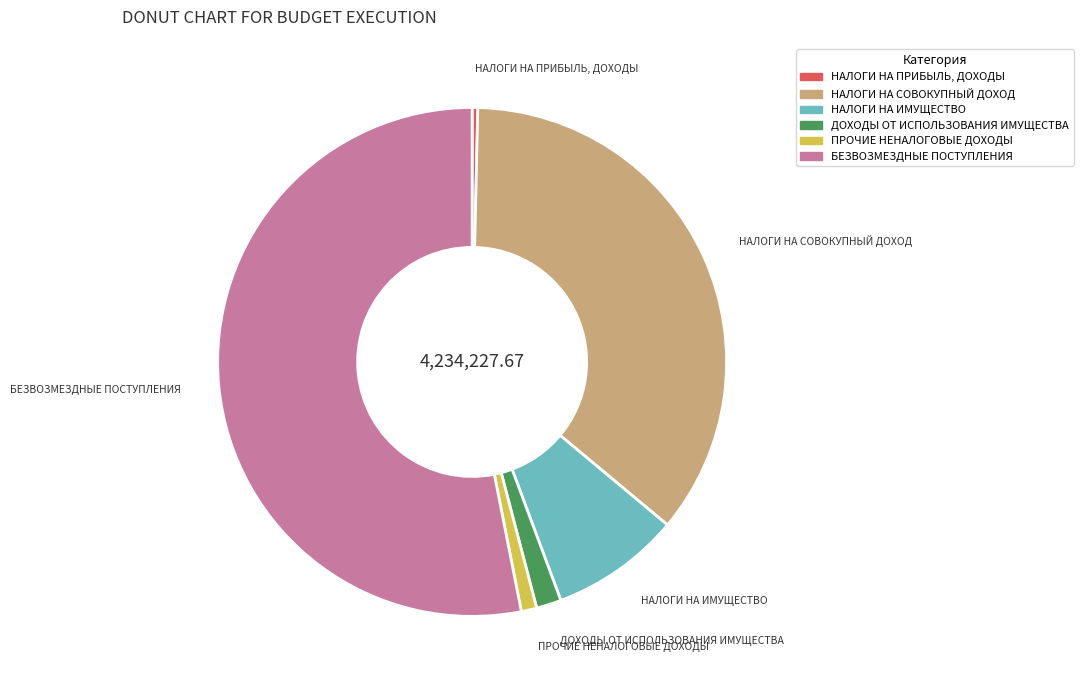

Rank the categories by value from lowest to highest.

НАЛОГИ НА ПРИБЫЛЬ, ДОХОДЫ, ПРОЧИЕ НЕНАЛОГОВЫЕ ДОХОДЫ, ДОХОДЫ ОТ ИСПОЛЬЗОВАНИЯ ИМУЩЕСТВА, НАЛОГИ НА ИМУЩЕСТВО, НАЛОГИ НА СОВОКУПНЫЙ ДОХОД, БЕЗВОЗМЕЗДНЫЕ ПОСТУПЛЕНИЯ